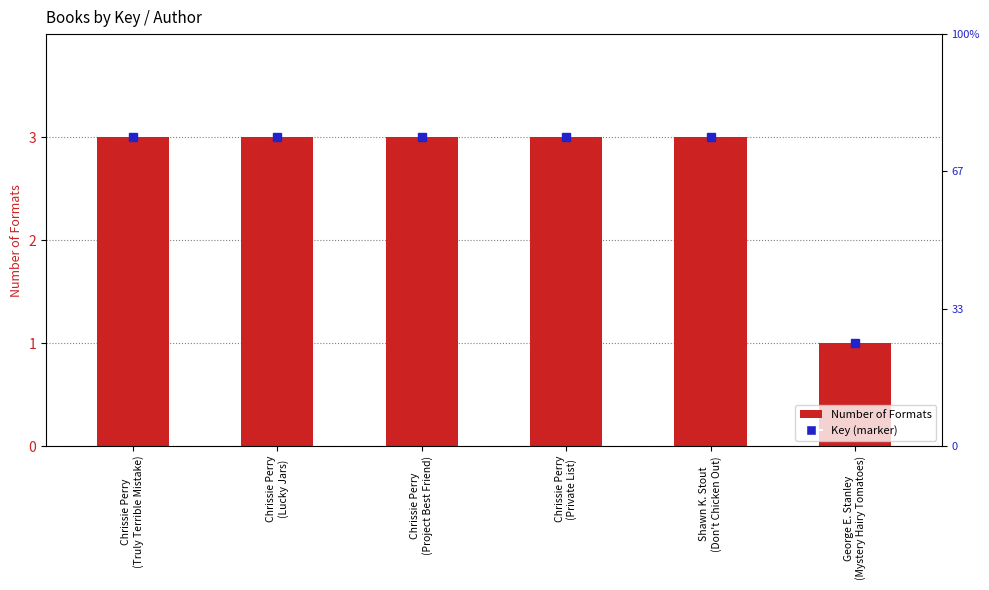

The value at Chrissie Perry
(Lucky Jars) is 3. True or false?

True